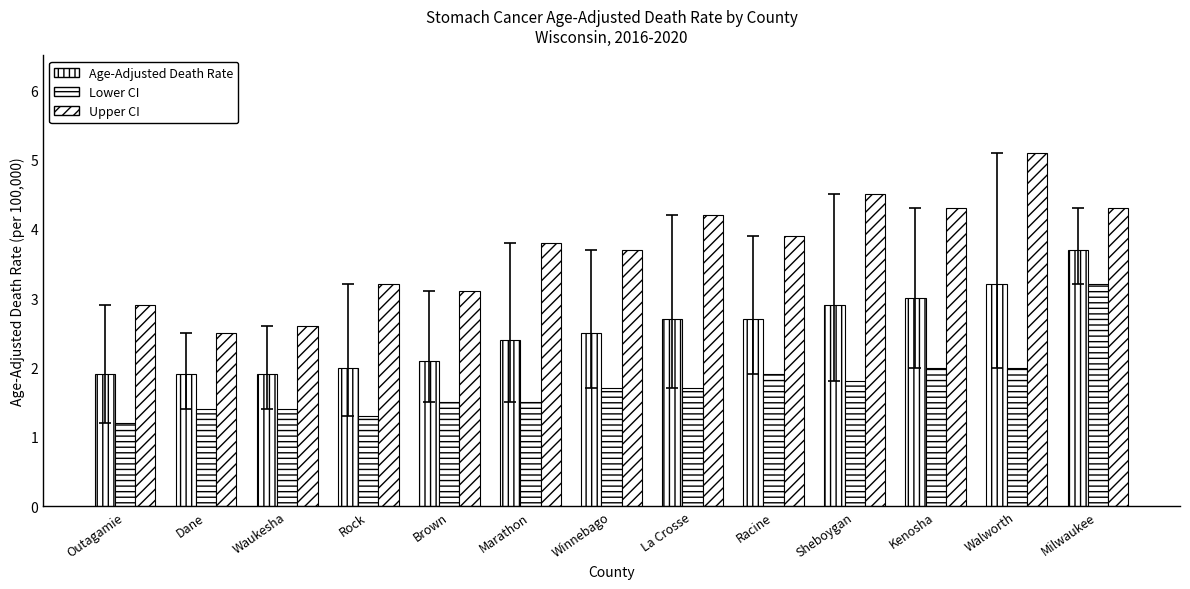

How many bars are there in each group?

3